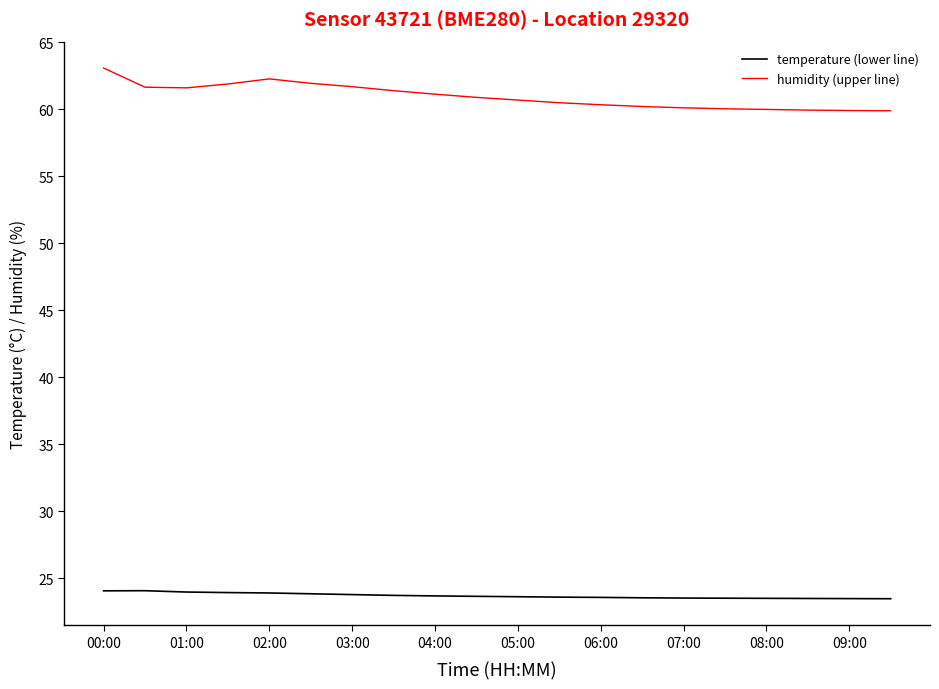

What is the minimum value shown in the chart?

23.5